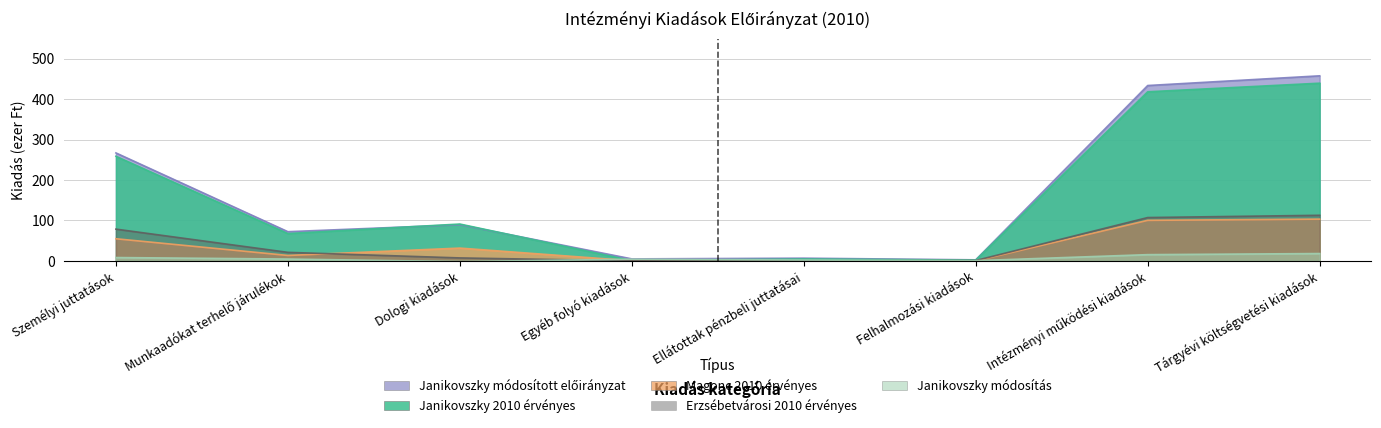

What is the label of the 1st point from the right?

Tárgyévi költségvetési kiadások